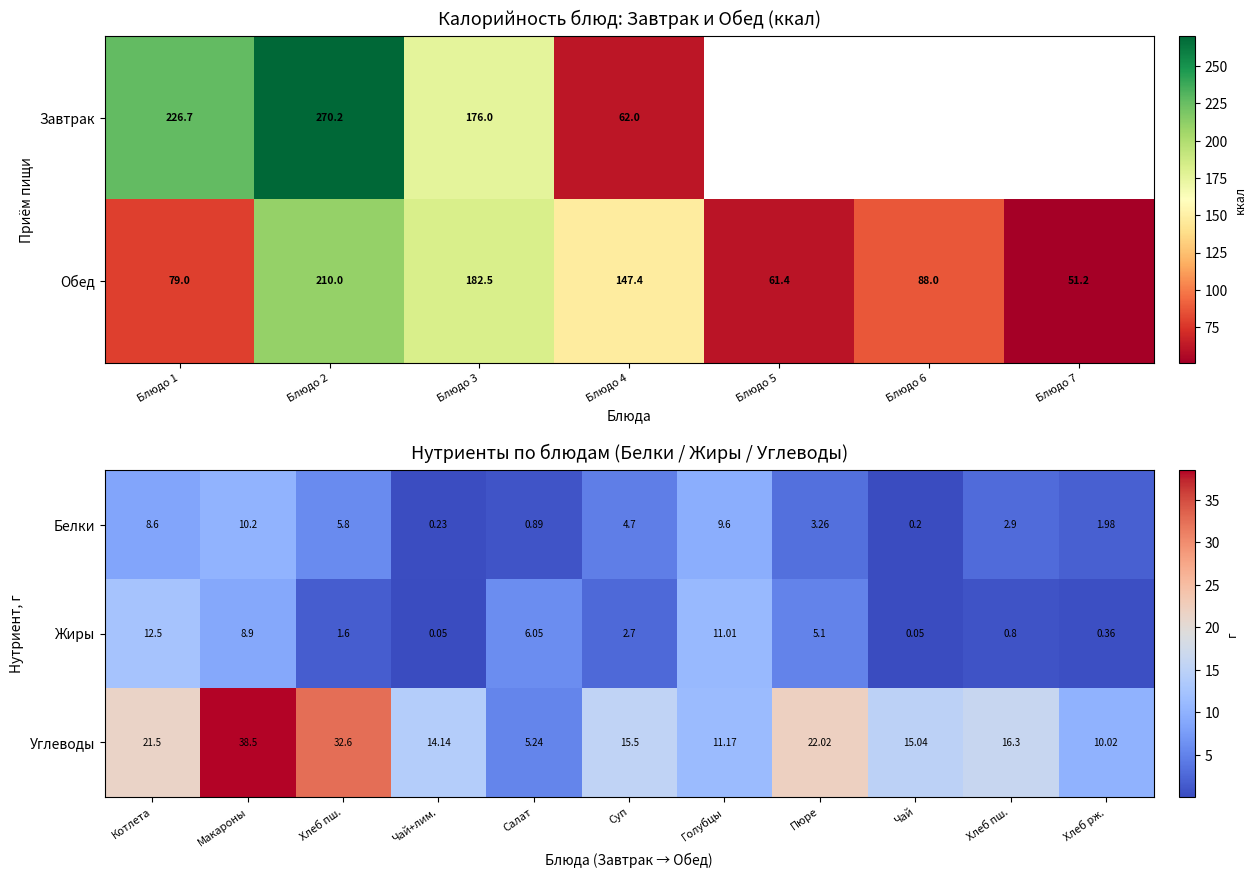

The Обед series shows 256.4 at Блюдо 4. True or false?

False